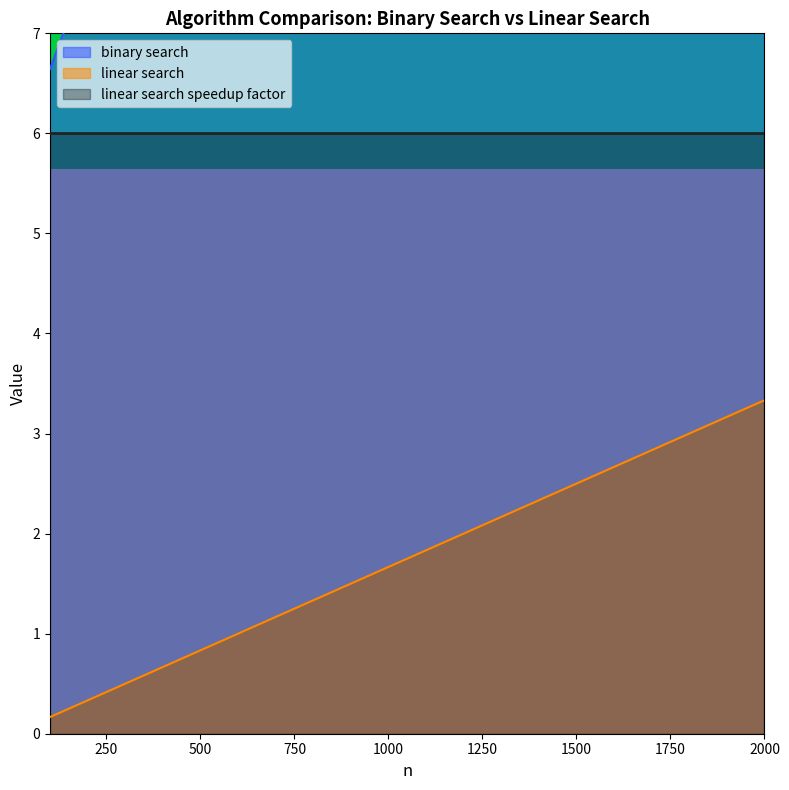

The value of binary search at 400 is 6.0. True or false?

False